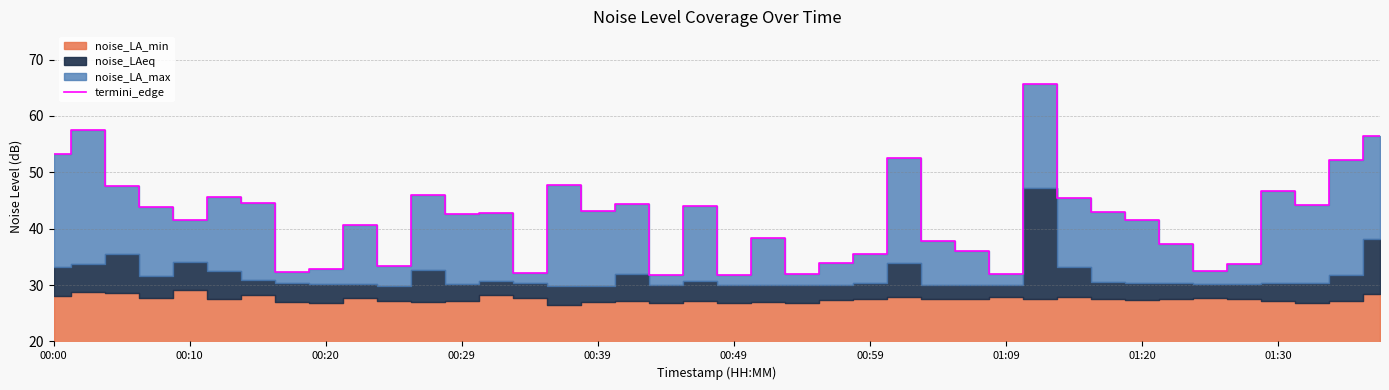

Between 00:59 and 00:10, which is larger?

00:10